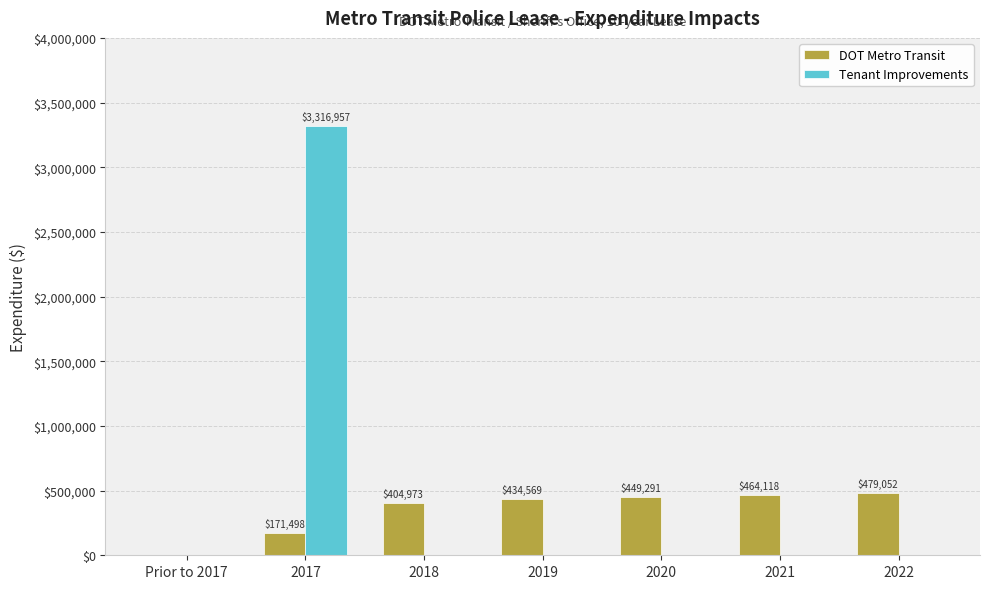

Which series has the largest total across all categories?

Tenant Improvements